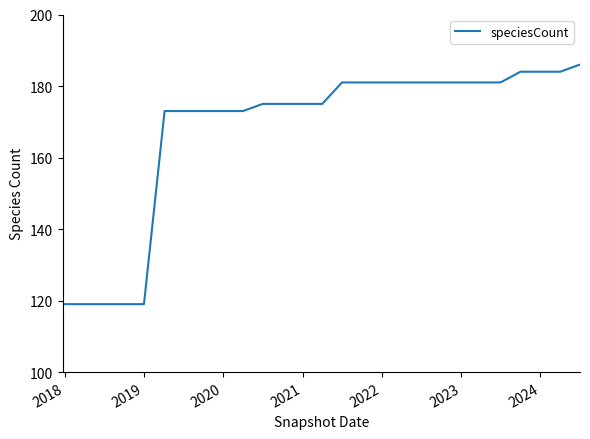

What is the minimum value shown in the chart?

119